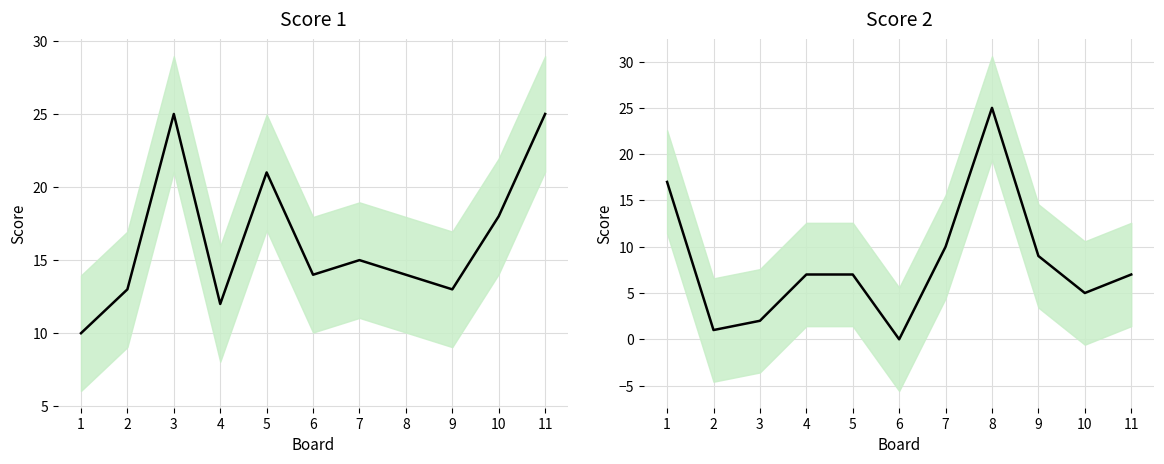

The value of Score 2 at 5 is 7. True or false?

True